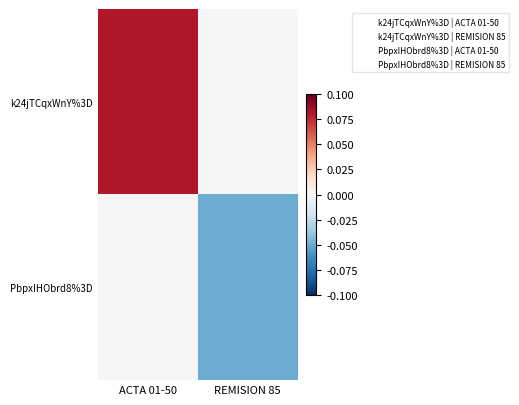

Between ACTA 01-50 and REMISION 85, which is larger?

ACTA 01-50